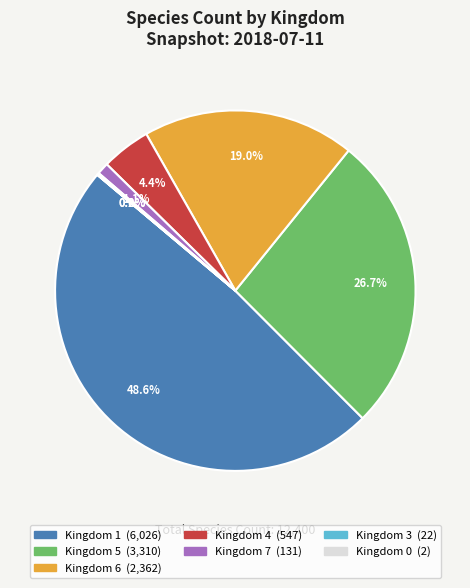

Is there a majority slice in this chart?

No